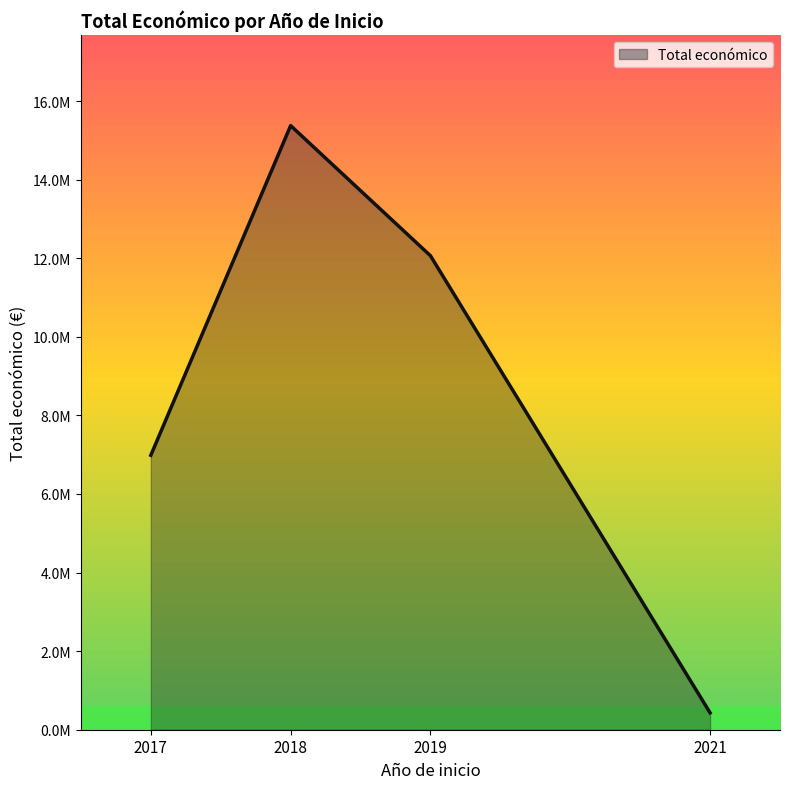

Is this an area chart (filled region under the line)?

Yes